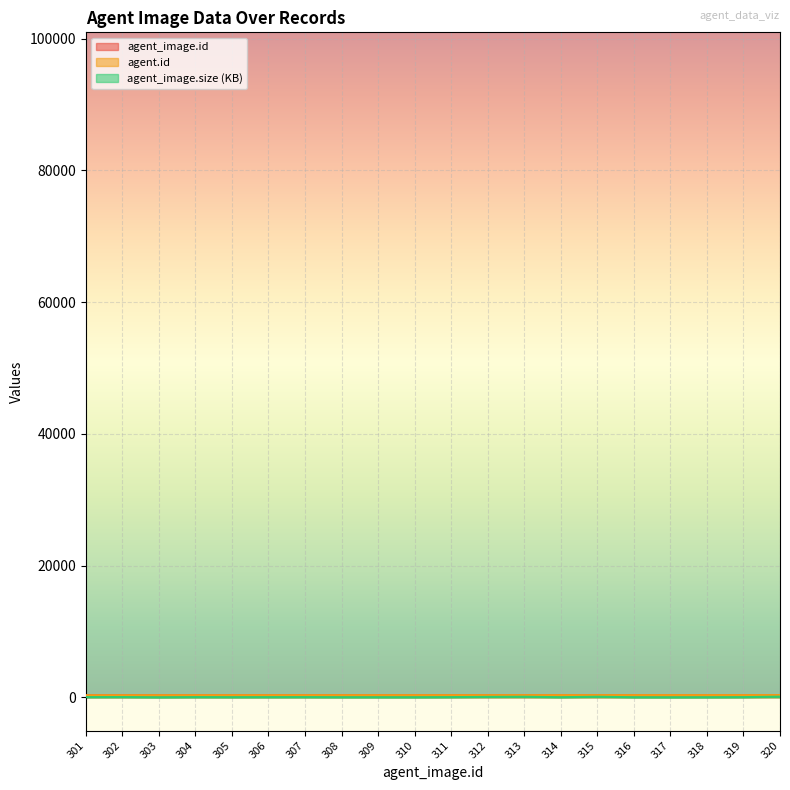

What is the difference between the maximum and minimum values in the agent.id series?

20.0